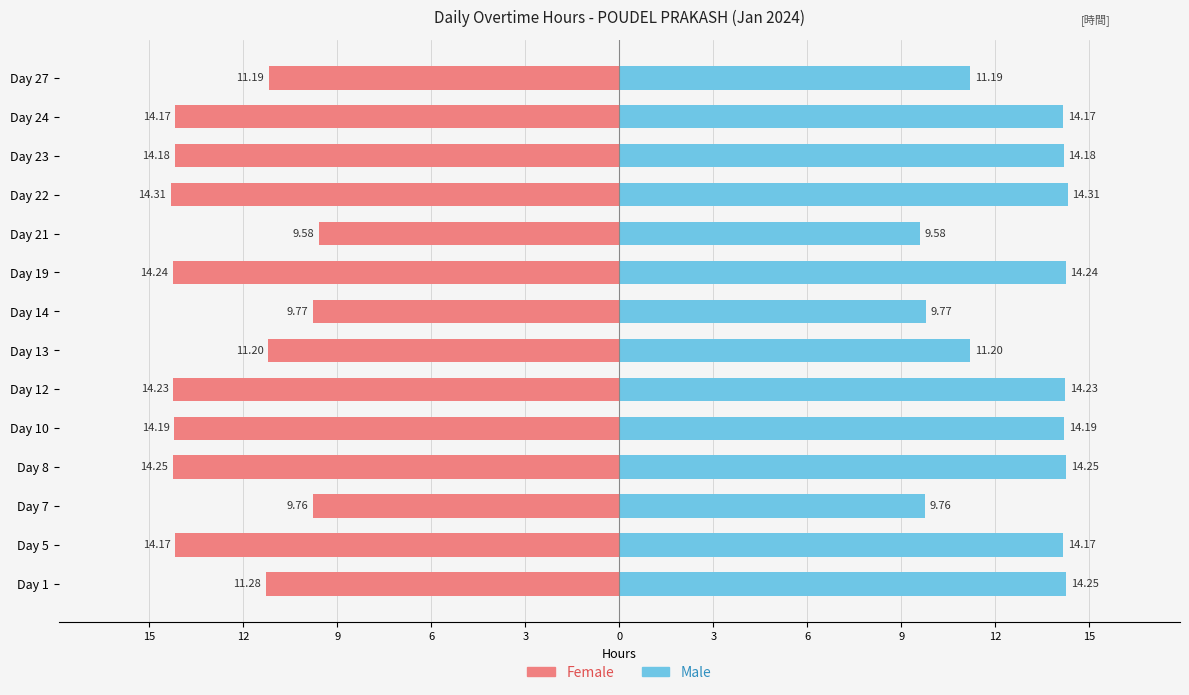

Which series has the widest spread of values?

Female